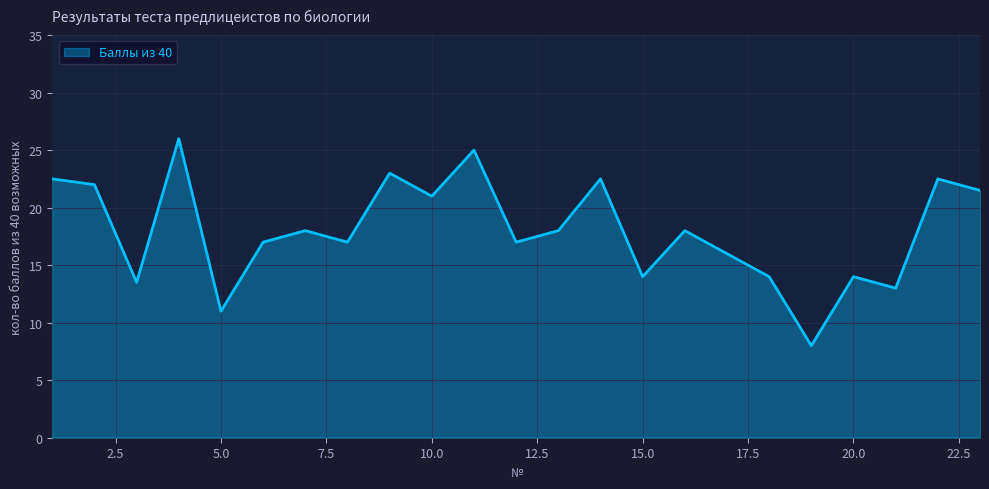

What is the greatest value displayed?

26.0